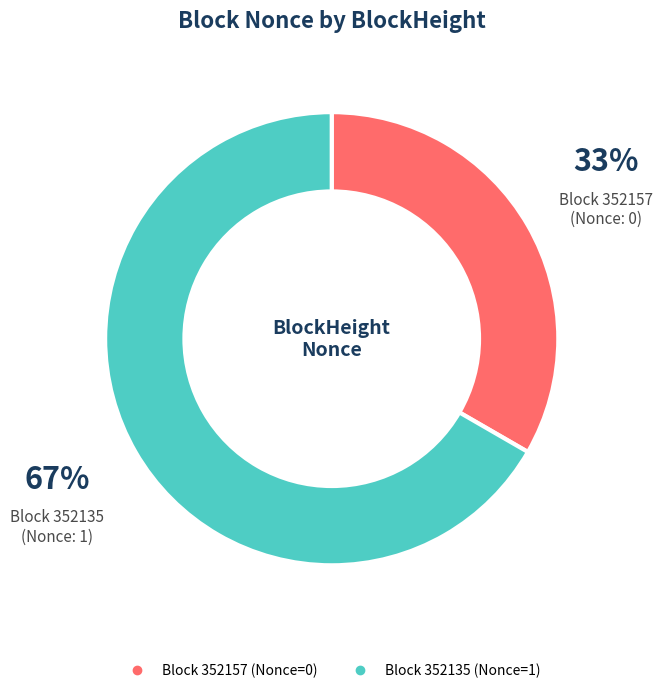

Does any single category account for the majority?

Yes